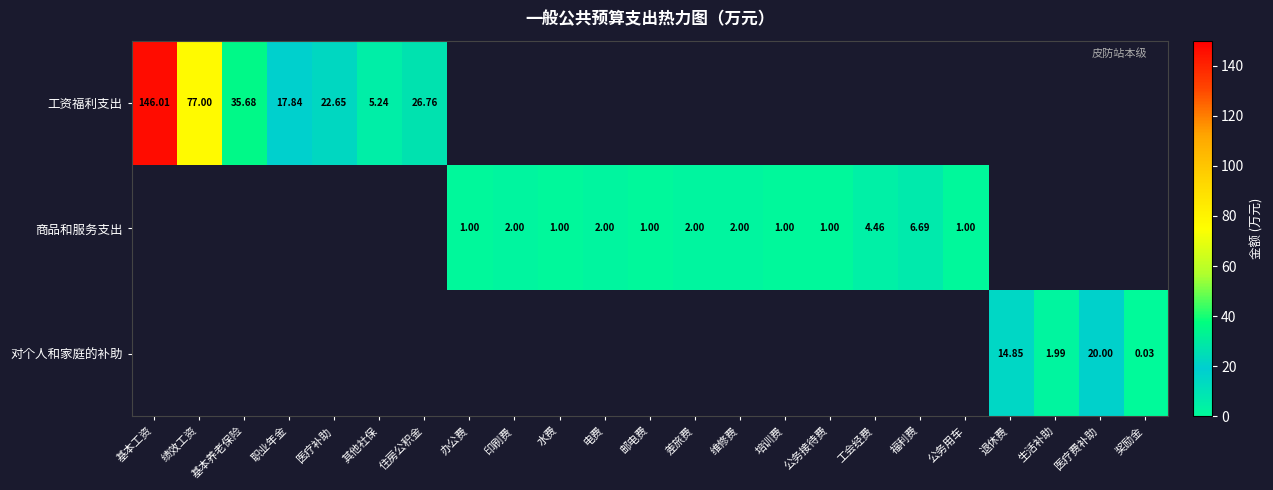

Between 公务接待费 and 培训费, which is larger?

培训费